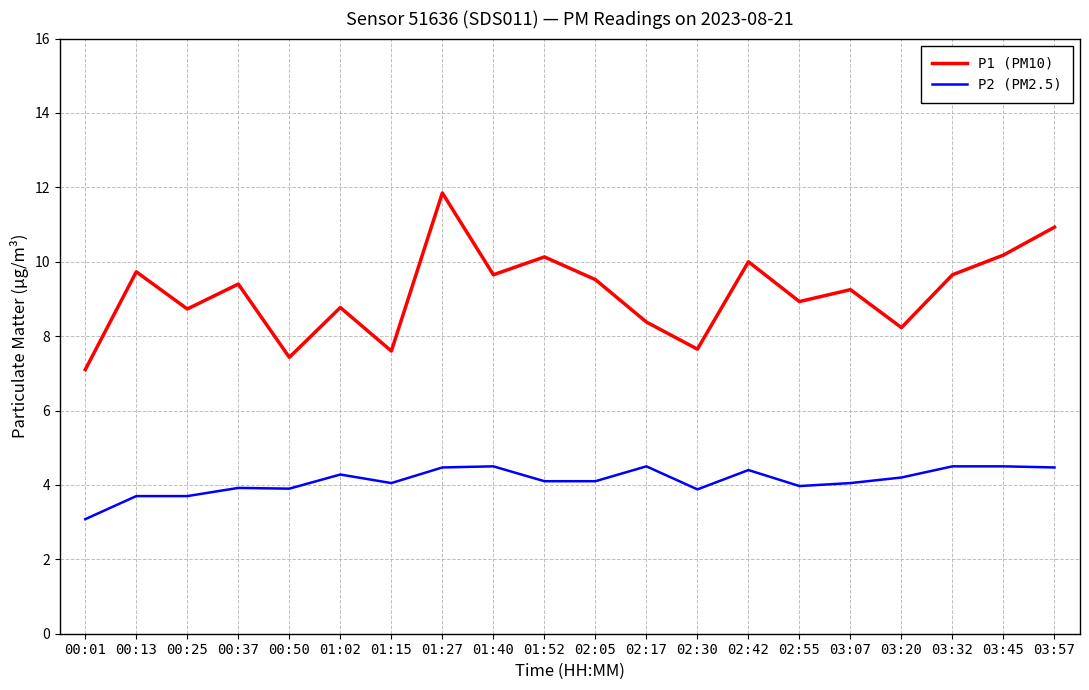

The value of P1 (PM10) at 00:01 is 10.4. True or false?

False